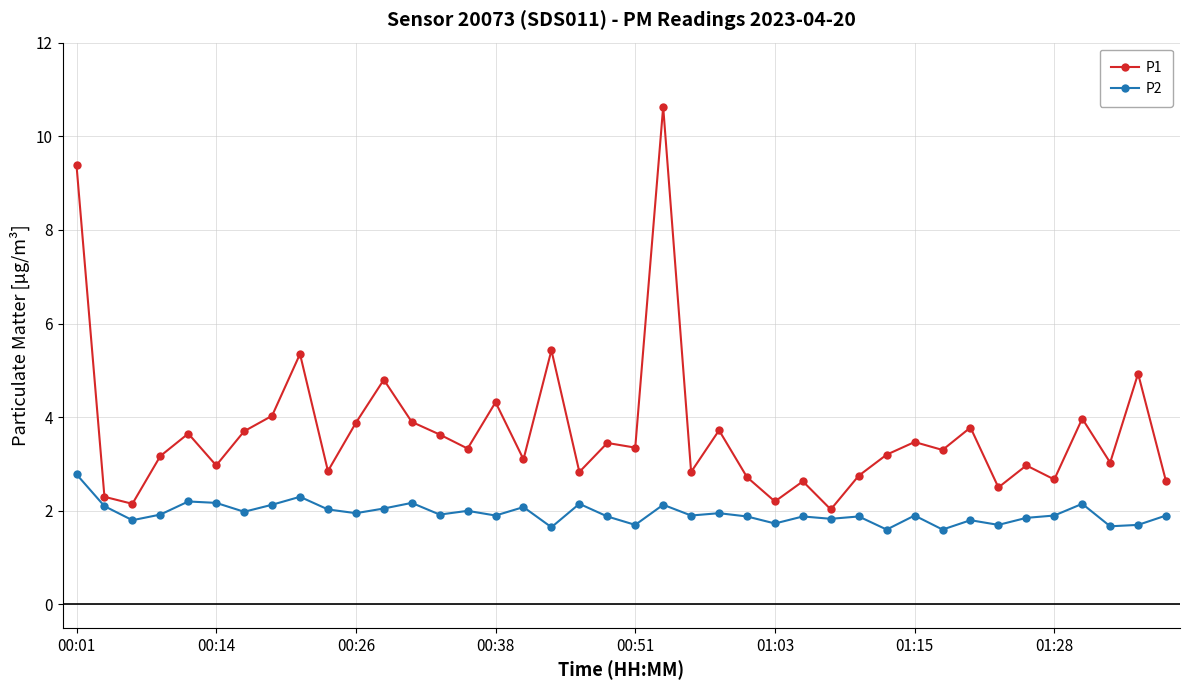

Rank the series by their maximum value, from highest to lowest.

P1, P2